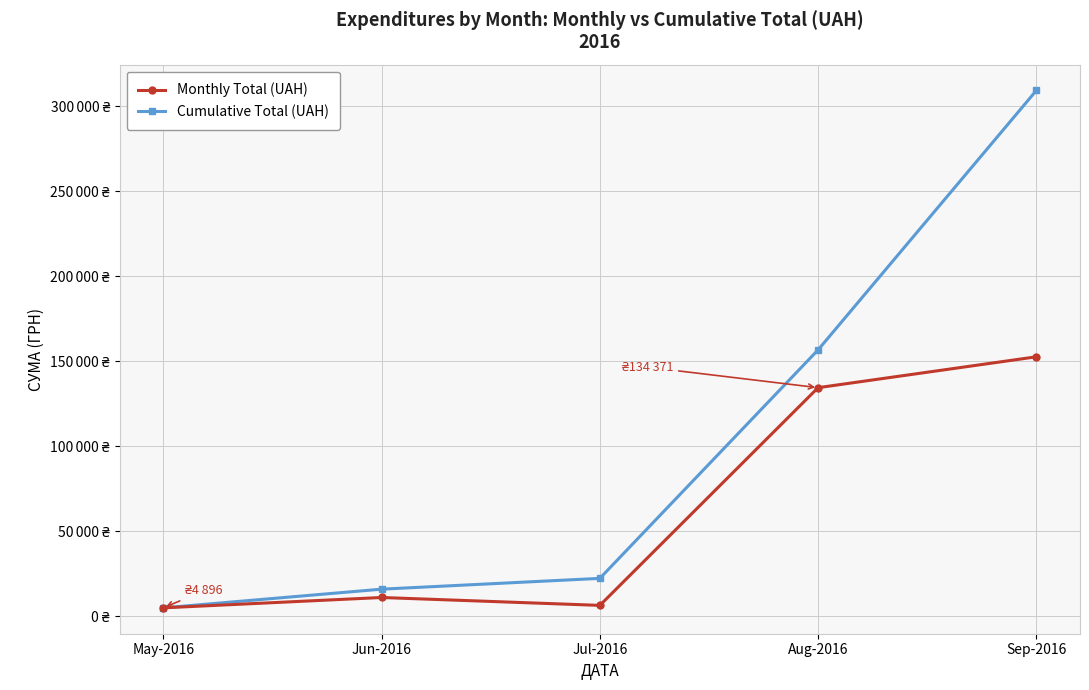

Reading left to right, what are all the values shown in this chart?

Monthly Total (UAH): May-2016=4896.3	Jun-2016=10988.0	Jul-2016=6350.0	Aug-2016=134370.7	Sep-2016=152527.1
Cumulative Total (UAH): May-2016=4896.3	Jun-2016=15884.3	Jul-2016=22234.3	Aug-2016=156605.0	Sep-2016=309132.1